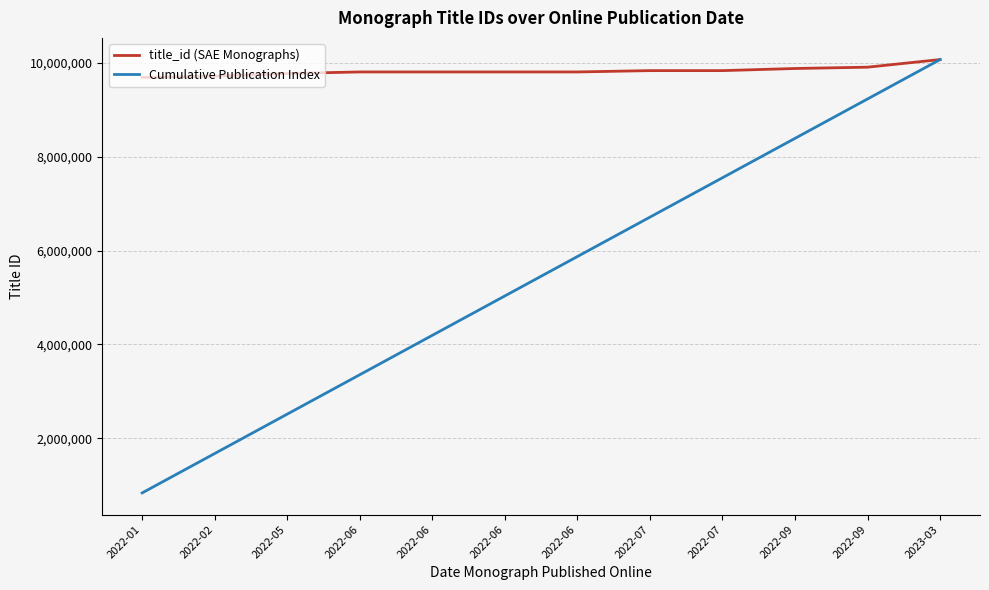

What is the value of the title_id (SAE Monographs) point at the 5th from the left?

9804277.0